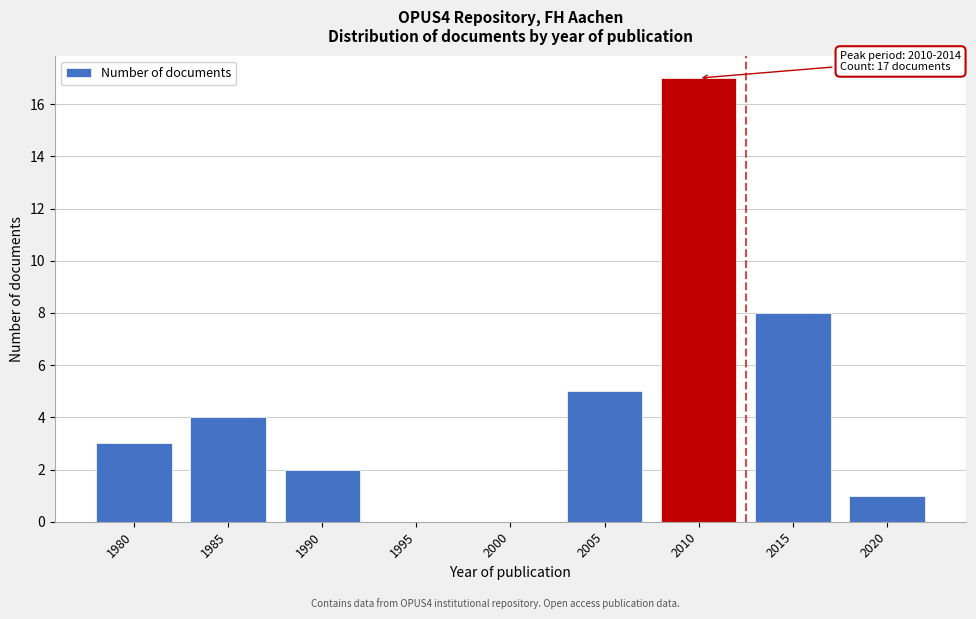

Reading left to right, extract all data points from this chart.

1980=3	1985=4	1990=2	1995=0	2000=0	2005=5	2010=17	2015=8	2020=1